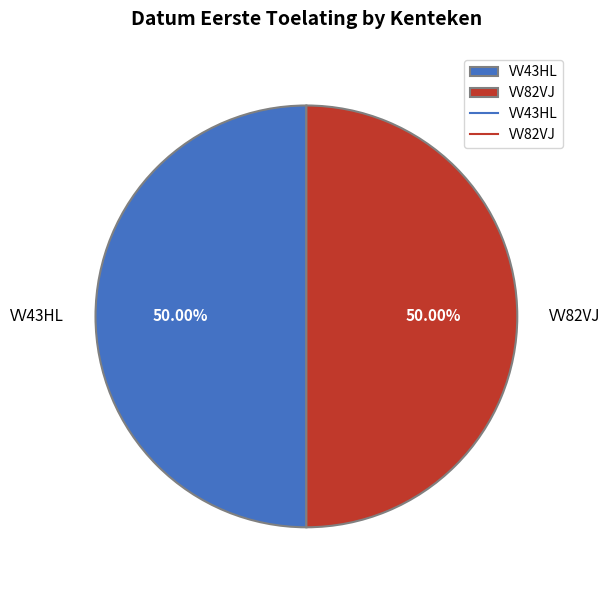

What is the ratio of the value at VV43HL to the value at VV82VJ?

1.0